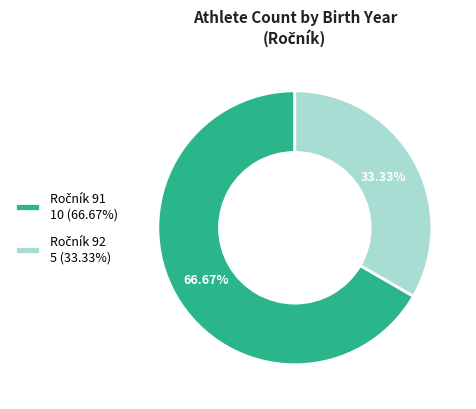

Is there a majority slice in this chart?

Yes